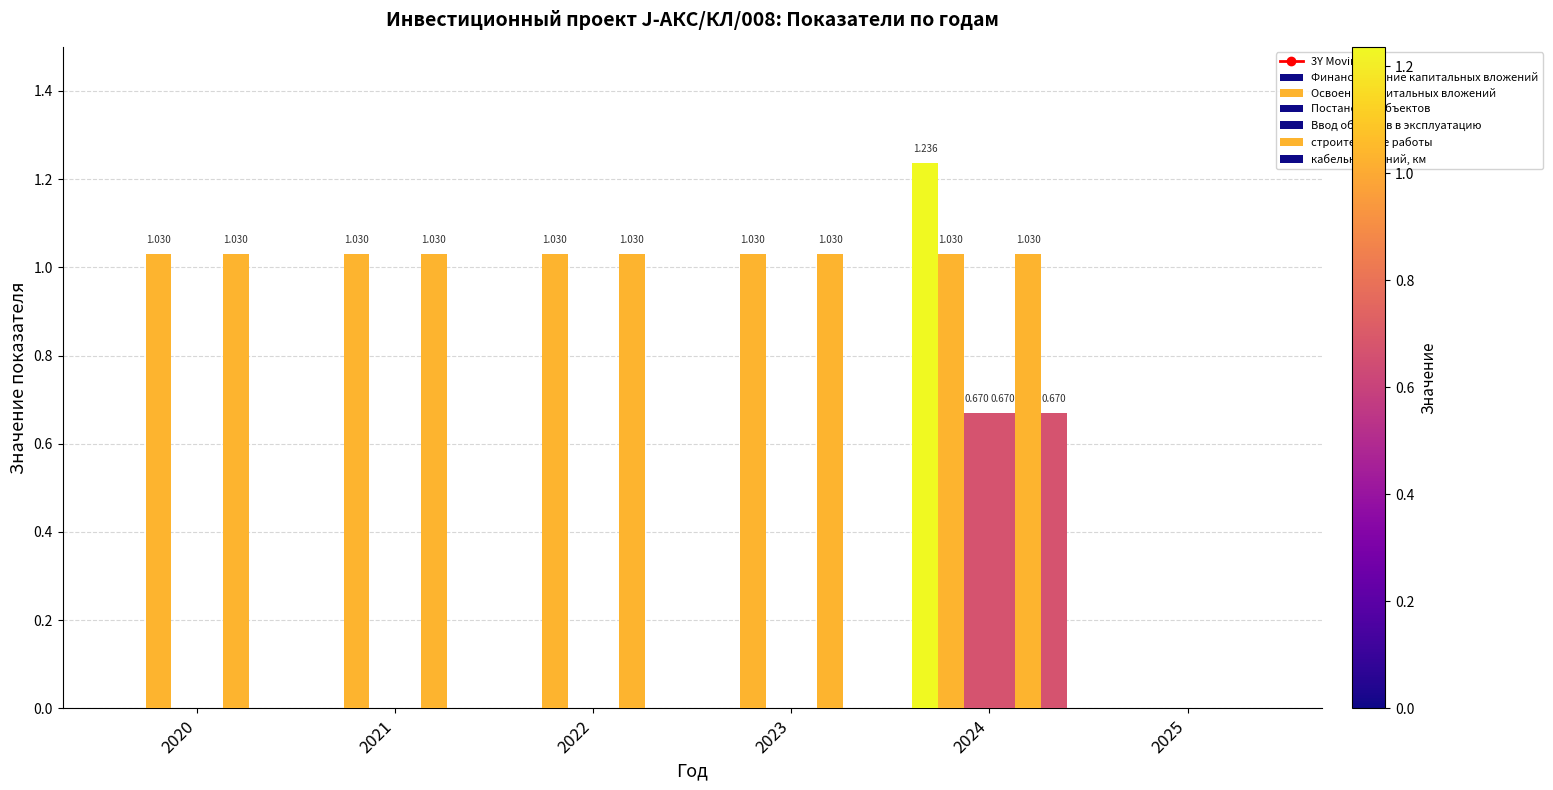

Is the value of кабельных линий, км at 2021 greater than the value of строительные работы at 2021?

No